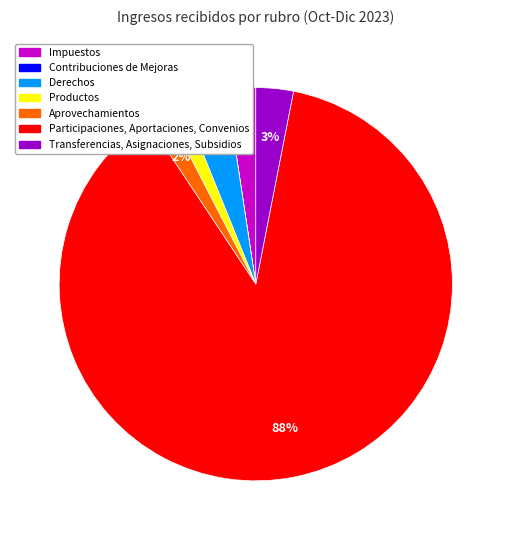

What is the largest slice in the pie chart?

Participaciones, Aportaciones, Convenios